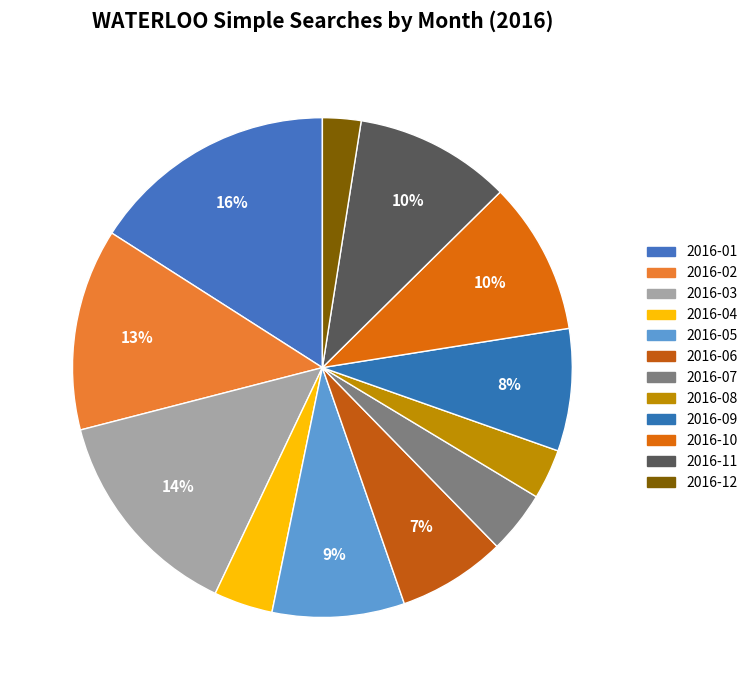

Combined, what portion of the pie is 2016-05 and 2016-11?

18.7%